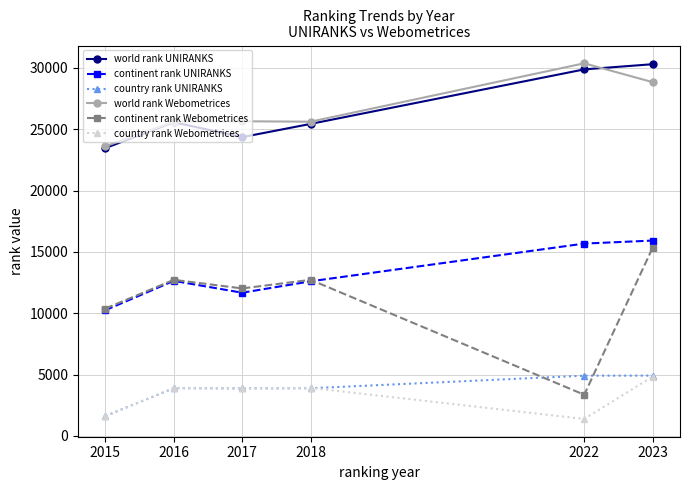

Between 2015 and 2017, which series saw the biggest shift?

country rank UNIRANKS